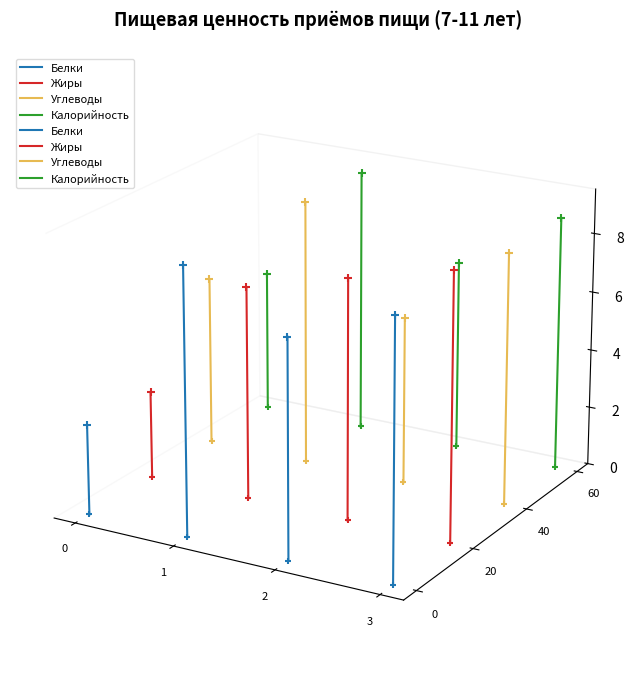

Is the value of Жиры at 1 greater than the value of Калорийность at 0?

Yes